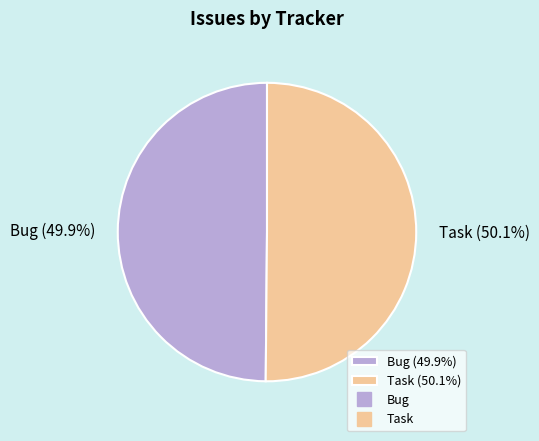

Count the number of slices in the pie.

2